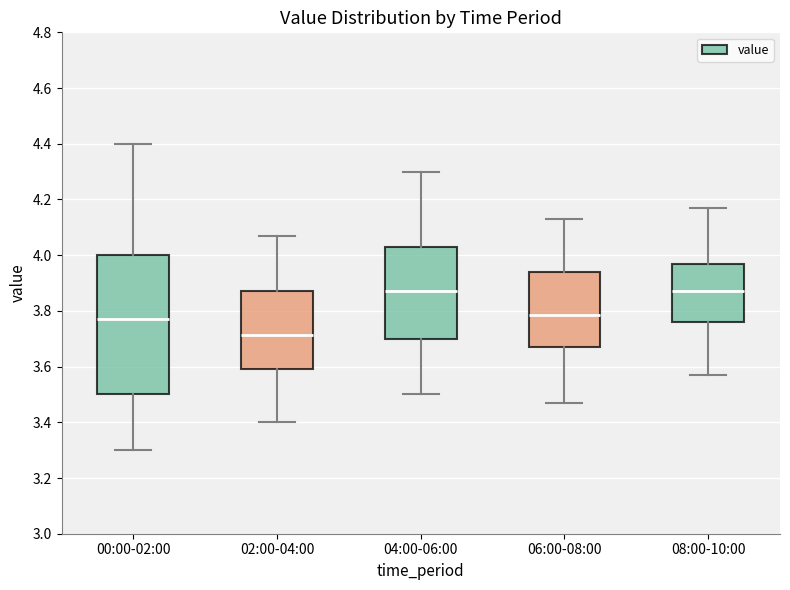

Reading left to right, transcribe this box plot: for each box, give where its median line is, the range the box spans, and where its two whiskers end, as read against the y-axis. The values are not printed on the chart, so give them approximately, as read against the axis.

00:00-02:00: median 3.78, box 3.50 to 4.00, whiskers 3.30 to 4.40
02:00-04:00: median 3.72, box 3.60 to 3.88, whiskers 3.40 to 4.08
04:00-06:00: median 3.88, box 3.70 to 4.04, whiskers 3.50 to 4.30
06:00-08:00: median 3.78, box 3.68 to 3.94, whiskers 3.48 to 4.14
08:00-10:00: median 3.88, box 3.76 to 3.98, whiskers 3.58 to 4.18